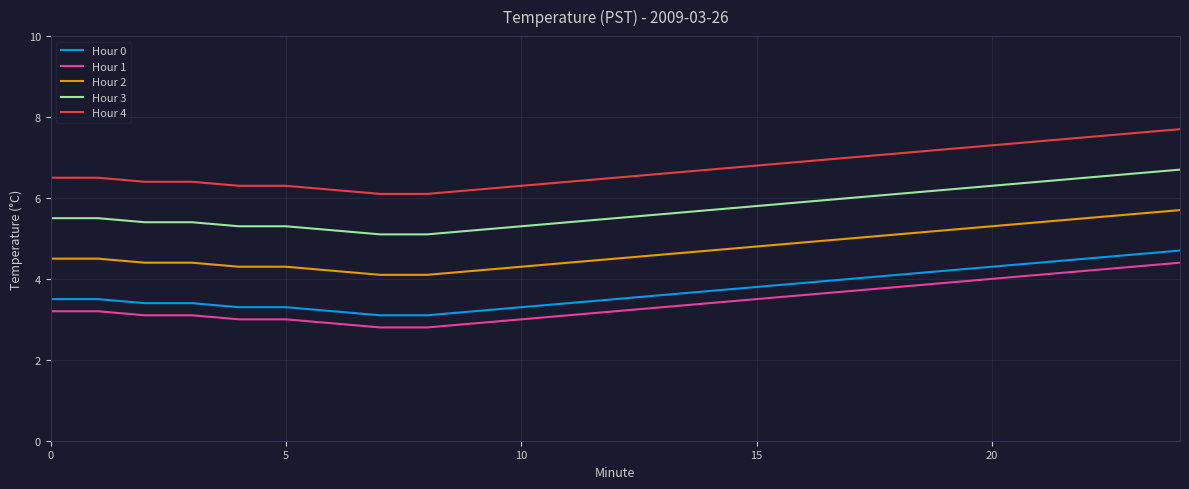

What is the maximum value for Hour 1?

4.4